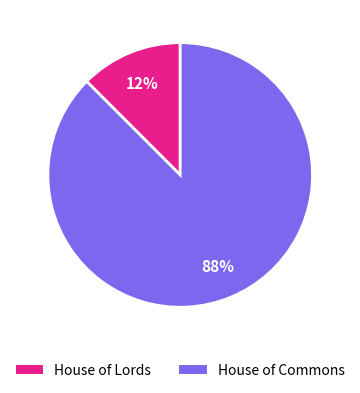

Does House of Lords represent more than half of the total?

No